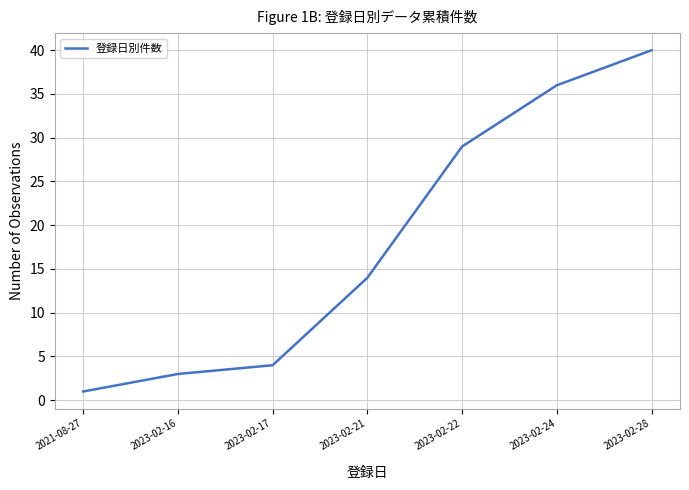

Count the number of categories in the chart.

7